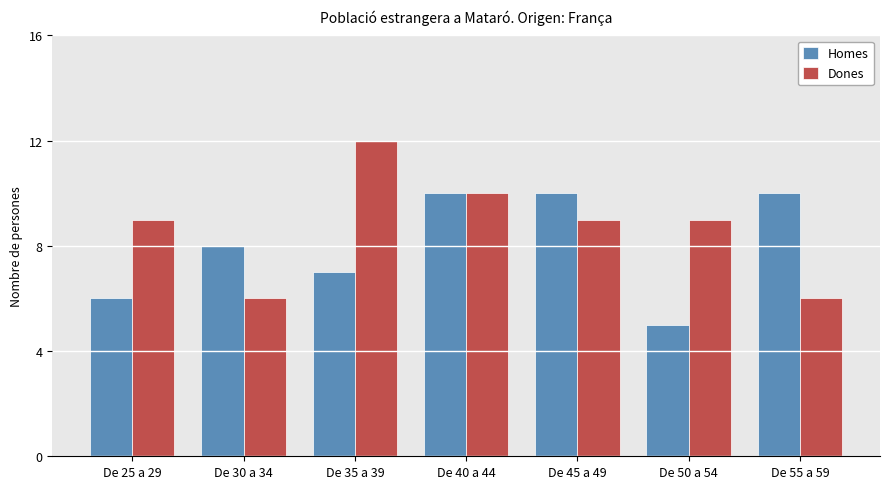

How many groups of bars are there?

7